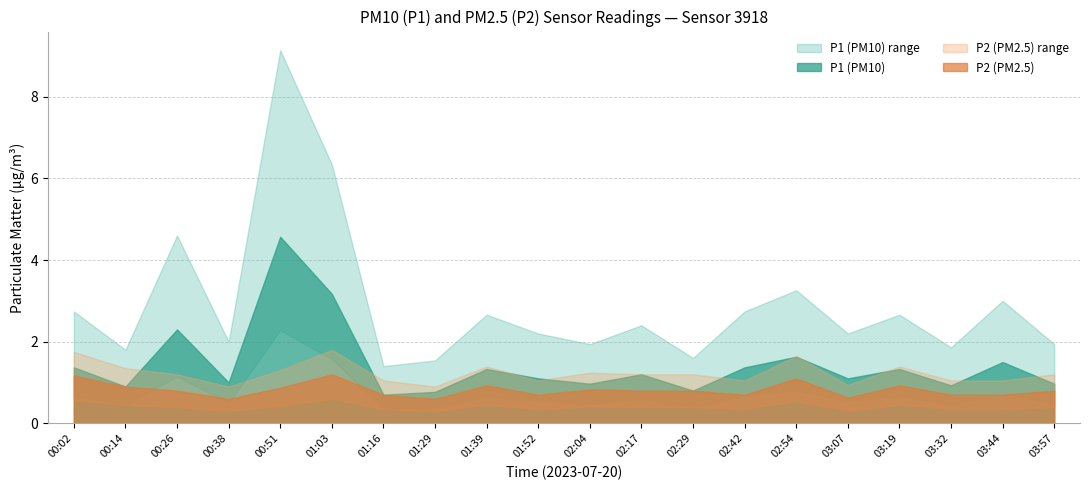

At which label does P1 first exceed 1?

00:02